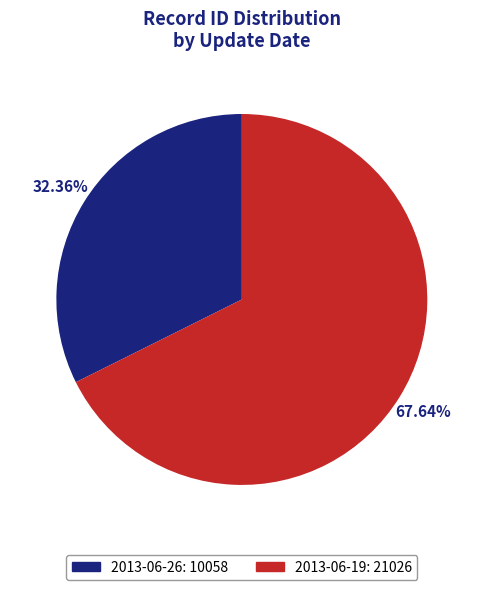

Is it true that 2013-06-19 is 68% of the pie?

True